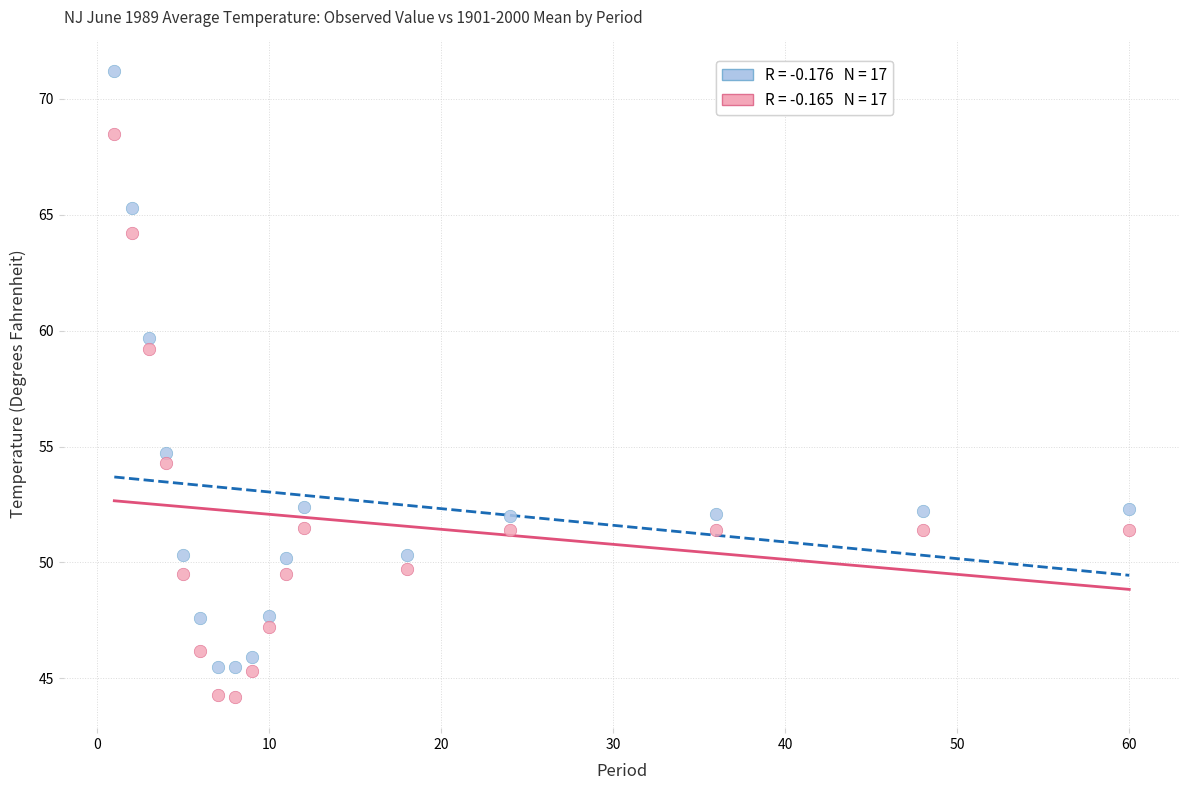

Across all data points, what is the range of Y values (max minus min)?

27.0